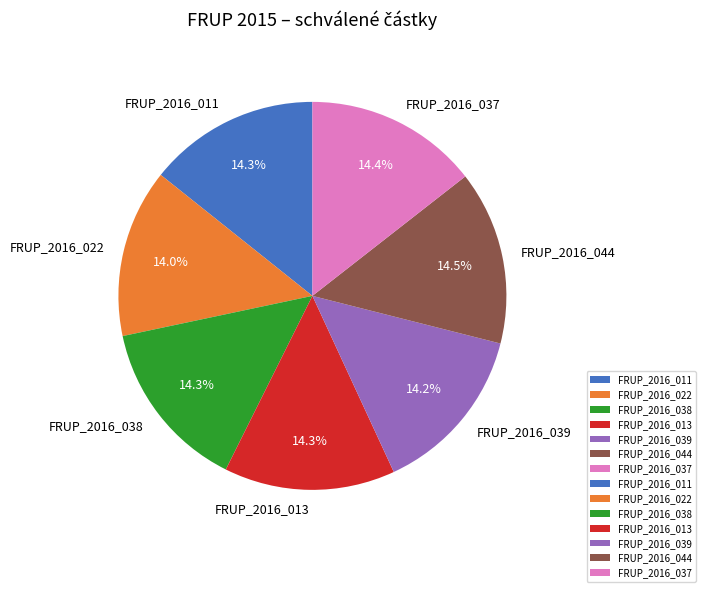

How much of the chart is everything except FRUP_2016_044?

85.5%